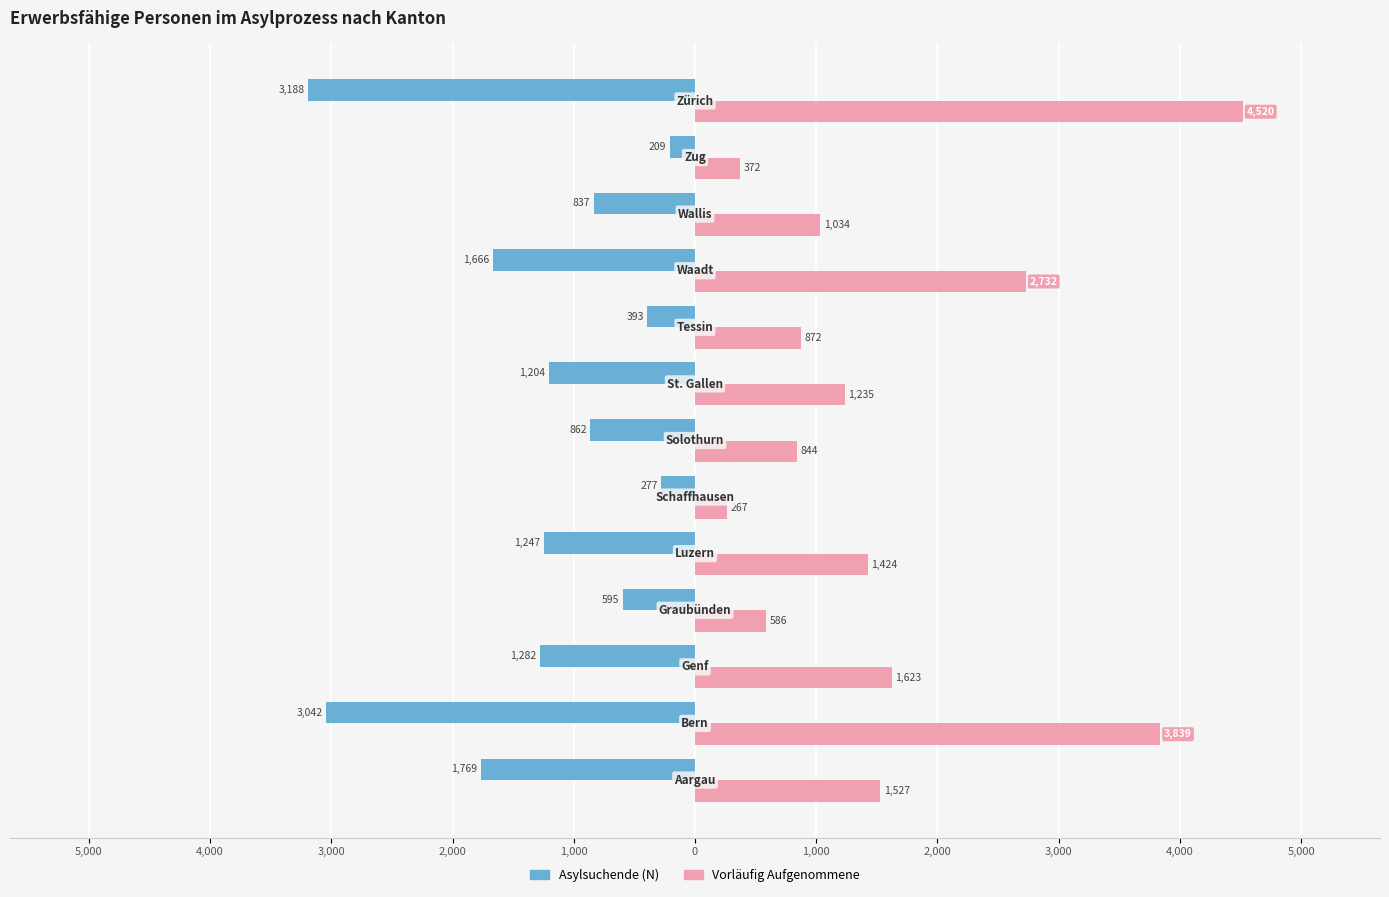

What is the difference between the maximum and minimum values in the Asylsuchende (N) series?

2979